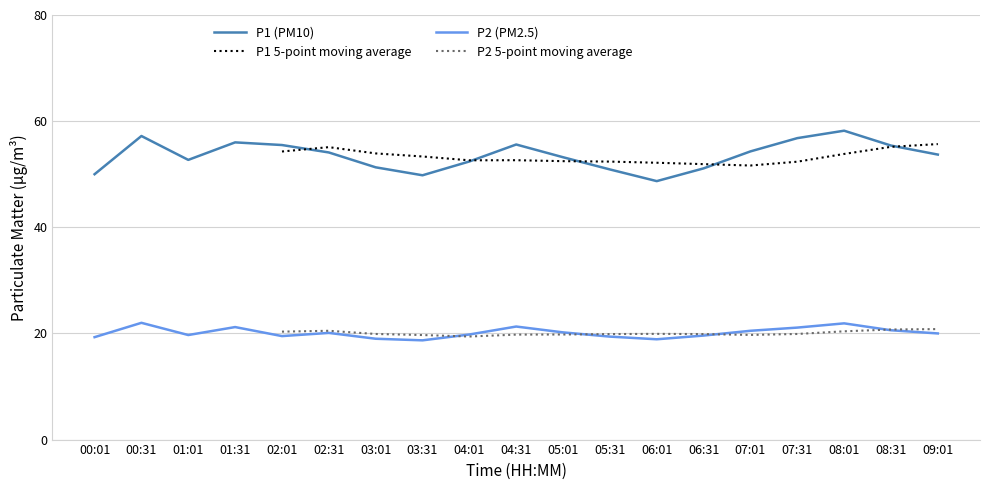

At which label does P2 first exceed 20?

00:31